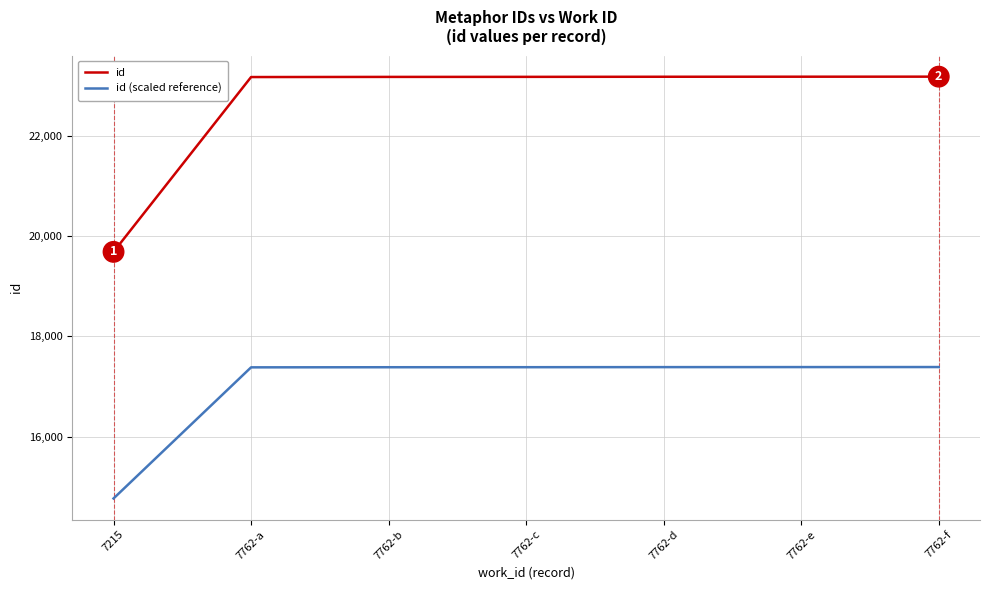

Which category has the lowest value in the id series?

7215